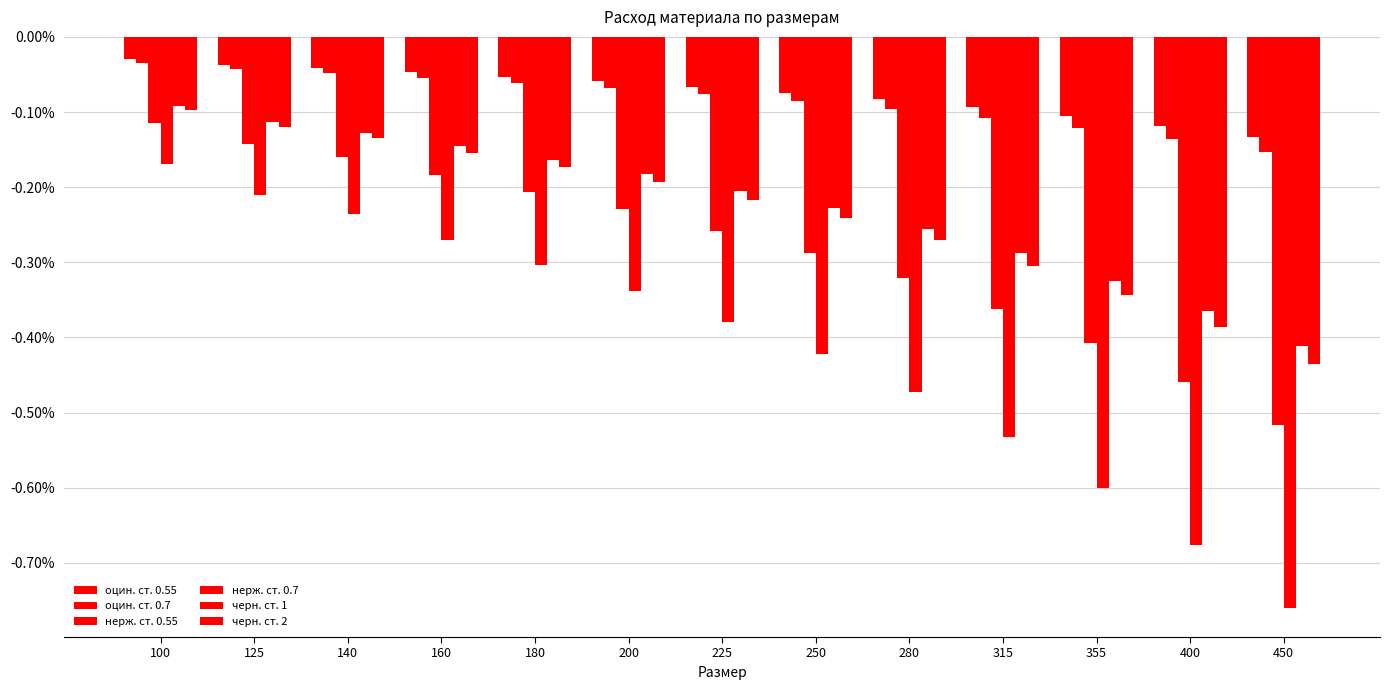

Are the bars horizontal?

No